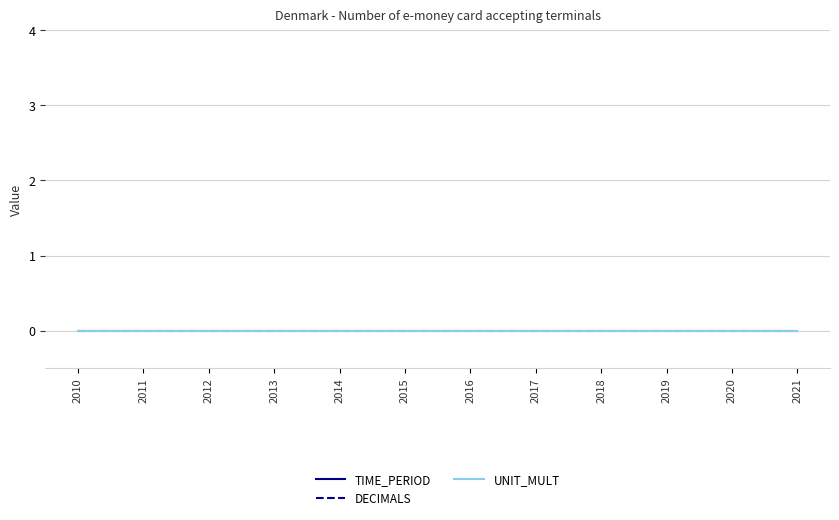

Which series changed the most between 2013 and 2021?

TIME_PERIOD